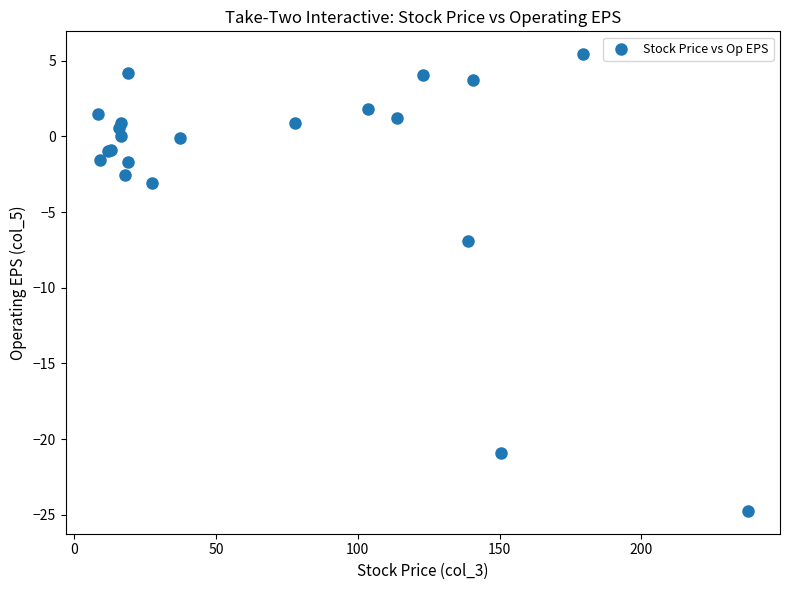

What Y value in the scatter plot is closest to -9?

-6.9